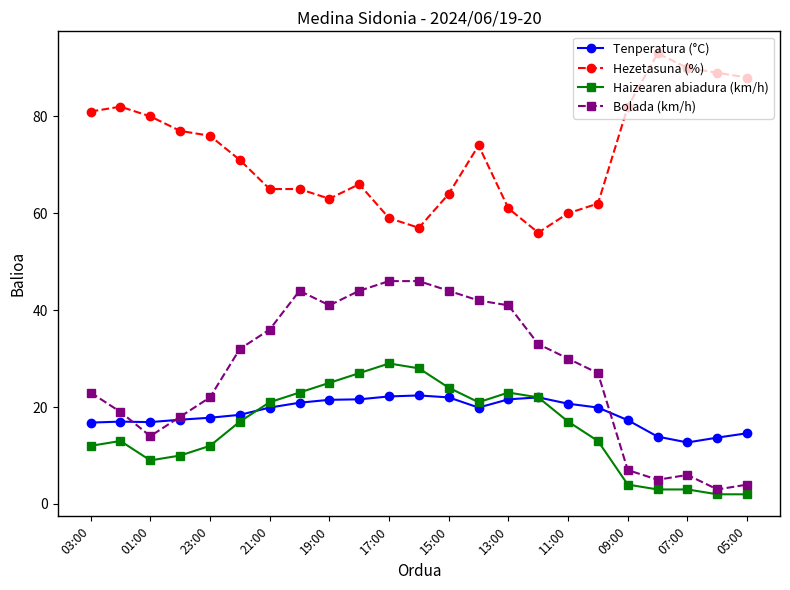

Which series has the largest total across all categories?

Hezetasuna (%)